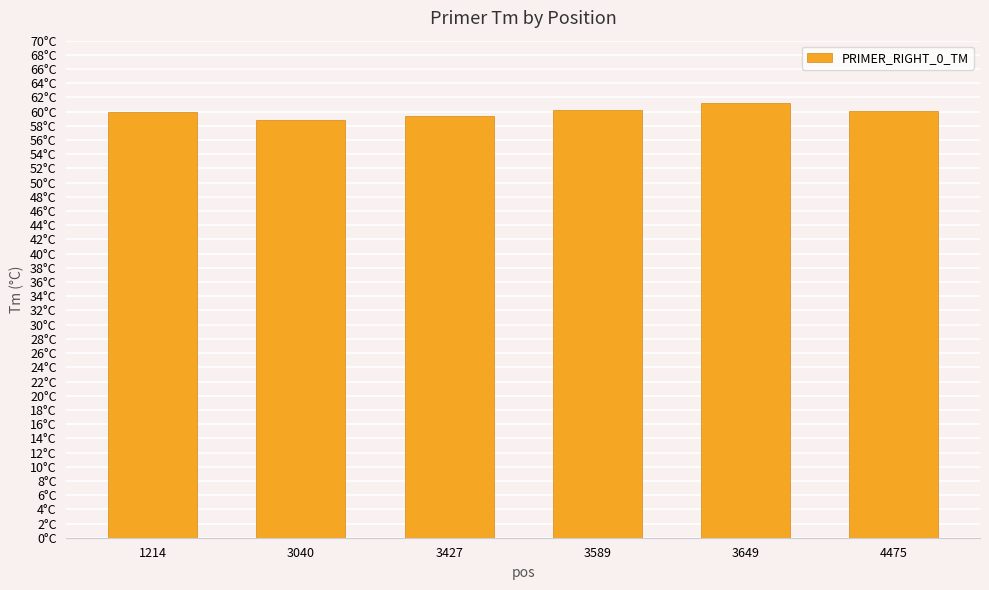

List the labels in order of value, largest first.

3649, 3589, 4475, 1214, 3427, 3040